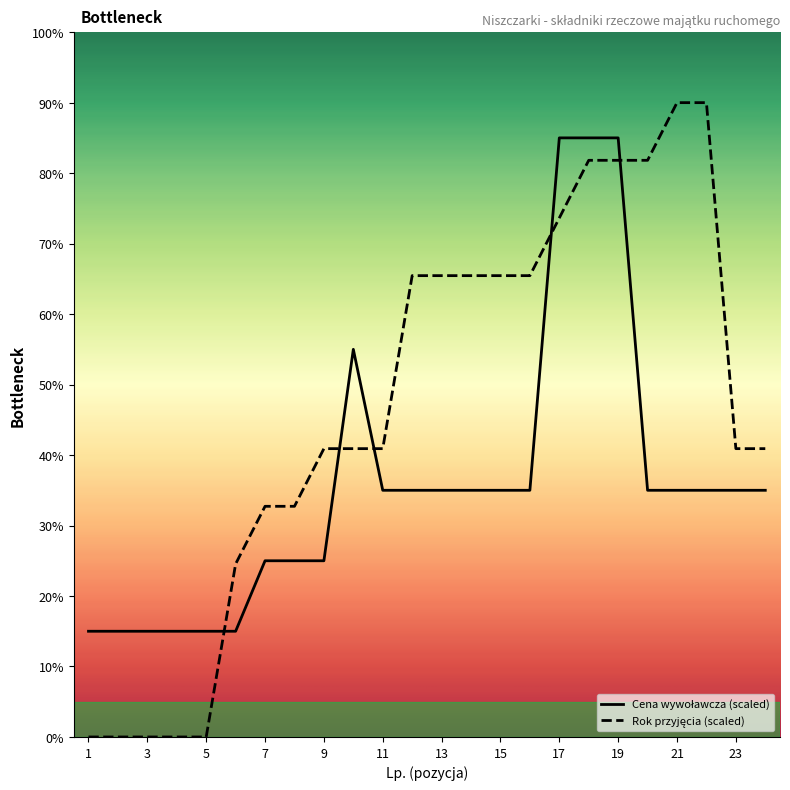

True or false: Rok przyjęcia and Cena wywoławcza (PLN) cross at least once.

True